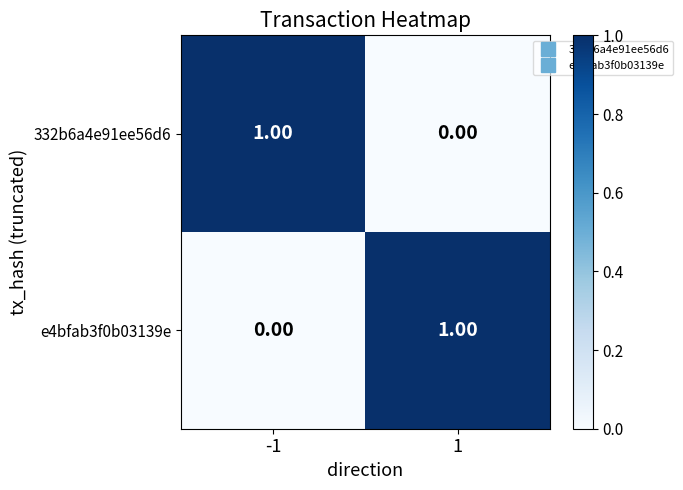

List the labels in order of 332b6a4e91ee56d6 value, smallest first.

1, -1